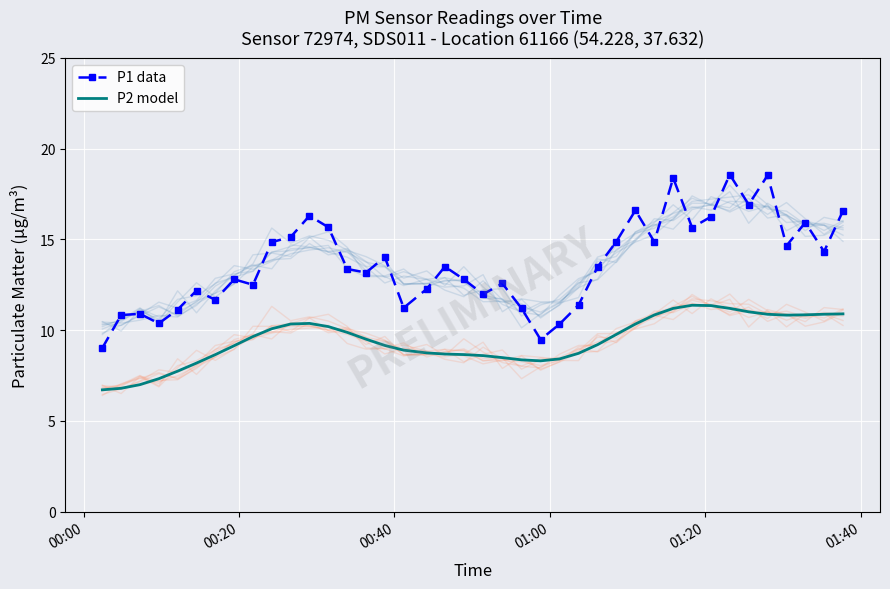

What are all the series names shown in the legend?

P1 data, P2 model